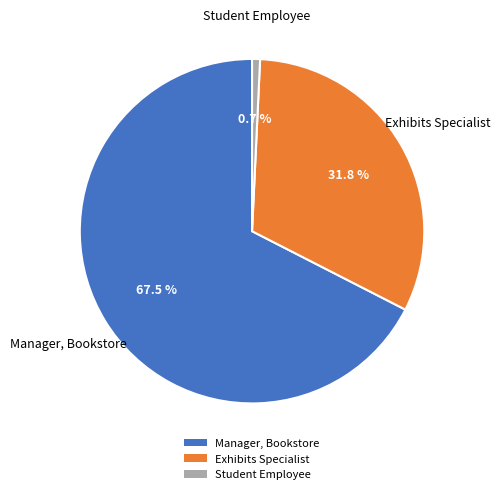

To the nearest percent, what portion does Exhibits Specialist represent?

32%